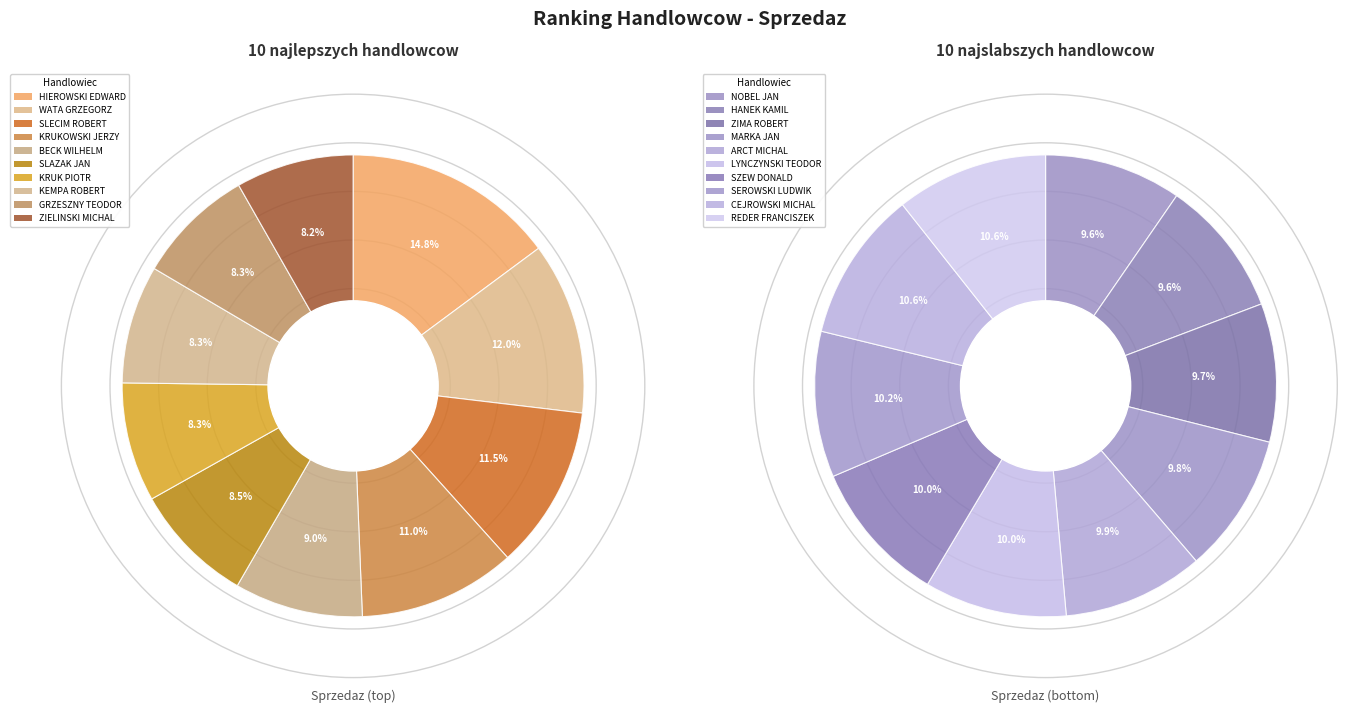

What percentage do 4 and 8 together represent?

17.3%